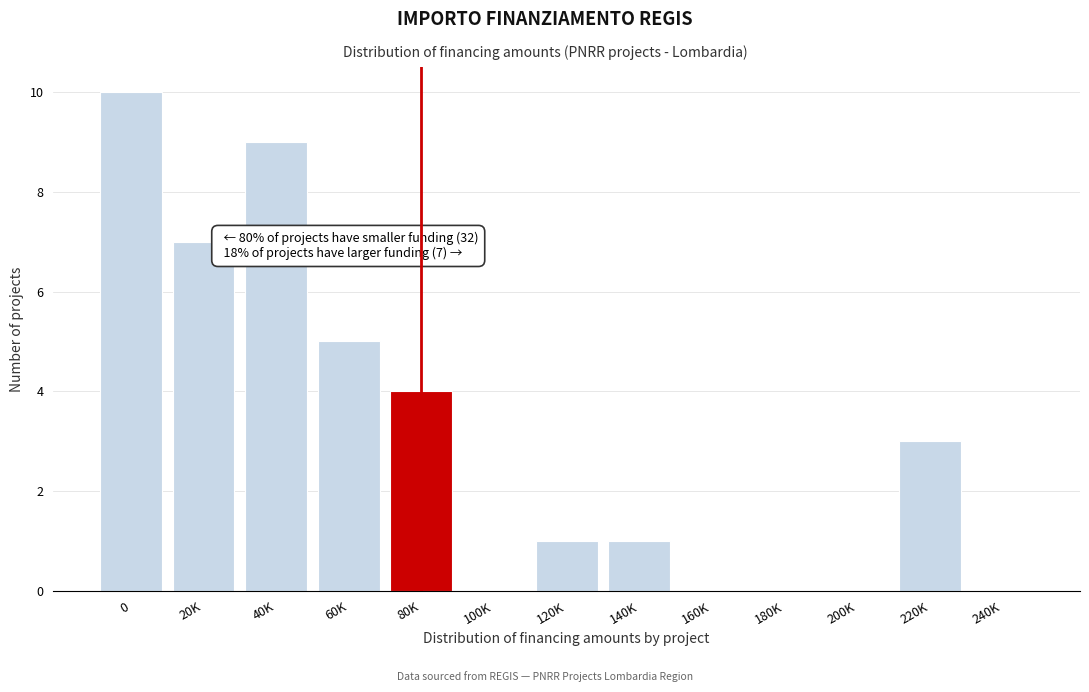

Reading right to left, what are all the values shown in this chart?

240K=0	220K=3	200K=0	180K=0	160K=0	140K=1	120K=1	100K=0	80K=4	60K=5	40K=9	20K=7	0=10